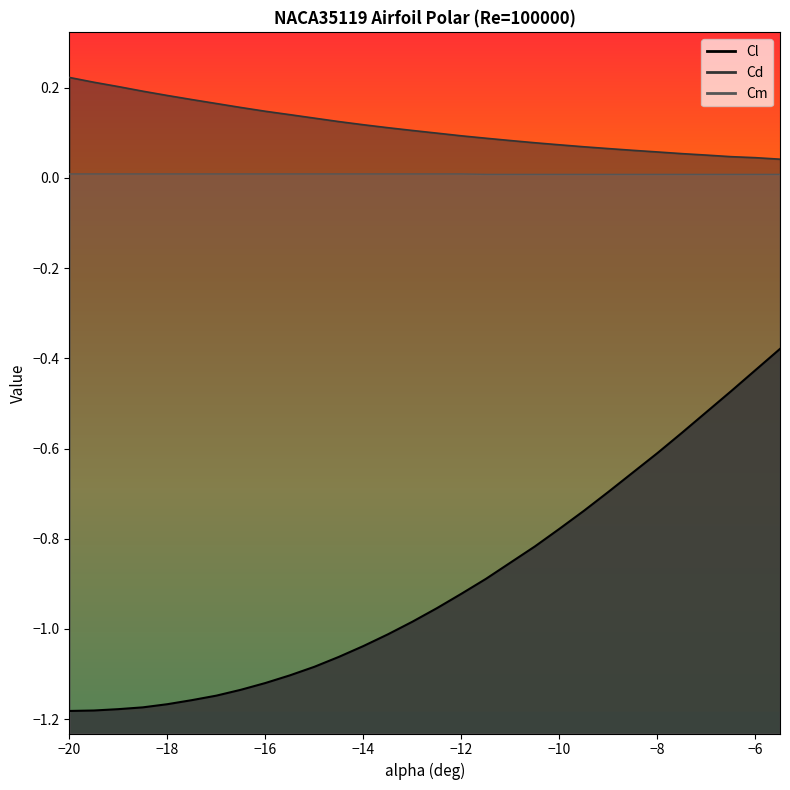

Reading left to right, transcribe all the data shown in this chart.

Cl: -20=-1.2	-19.5=-1.2	-19=-1.2	-18.5=-1.2	-18=-1.2	-17.5=-1.2	-17=-1.1	-16.5=-1.1	-16=-1.1	-15.5=-1.1	-15=-1.1	-14.5=-1.1	-14=-1.0	-13.5=-1.0	-13=-1.0	-12.5=-1.0	-12=-0.9	-11.5=-0.9	-11=-0.9	-10.5=-0.8	-10=-0.8	-9.5=-0.7	-9=-0.7	-8.5=-0.7	-8=-0.6	-7.5=-0.6	-7=-0.5	-6.5=-0.5	-6=-0.4	-5.5=-0.4
Cd: -20=0.2	-19.5=0.2	-19=0.2	-18.5=0.2	-18=0.2	-17.5=0.2	-17=0.2	-16.5=0.2	-16=0.1	-15.5=0.1	-15=0.1	-14.5=0.1	-14=0.1	-13.5=0.1	-13=0.1	-12.5=0.1	-12=0.1	-11.5=0.1	-11=0.1	-10.5=0.1	-10=0.1	-9.5=0.1	-9=0.1	-8.5=0.1	-8=0.1	-7.5=0.1	-7=0.1	-6.5=0.0	-6=0.0	-5.5=0.0
Cm: -20=0.0	-19.5=0.0	-19=0.0	-18.5=0.0	-18=0.0	-17.5=0.0	-17=0.0	-16.5=0.0	-16=0.0	-15.5=0.0	-15=0.0	-14.5=0.0	-14=0.0	-13.5=0.0	-13=0.0	-12.5=0.0	-12=0.0	-11.5=0.0	-11=0.0	-10.5=0.0	-10=0.0	-9.5=0.0	-9=0.0	-8.5=0.0	-8=0.0	-7.5=0.0	-7=0.0	-6.5=0.0	-6=0.0	-5.5=0.0